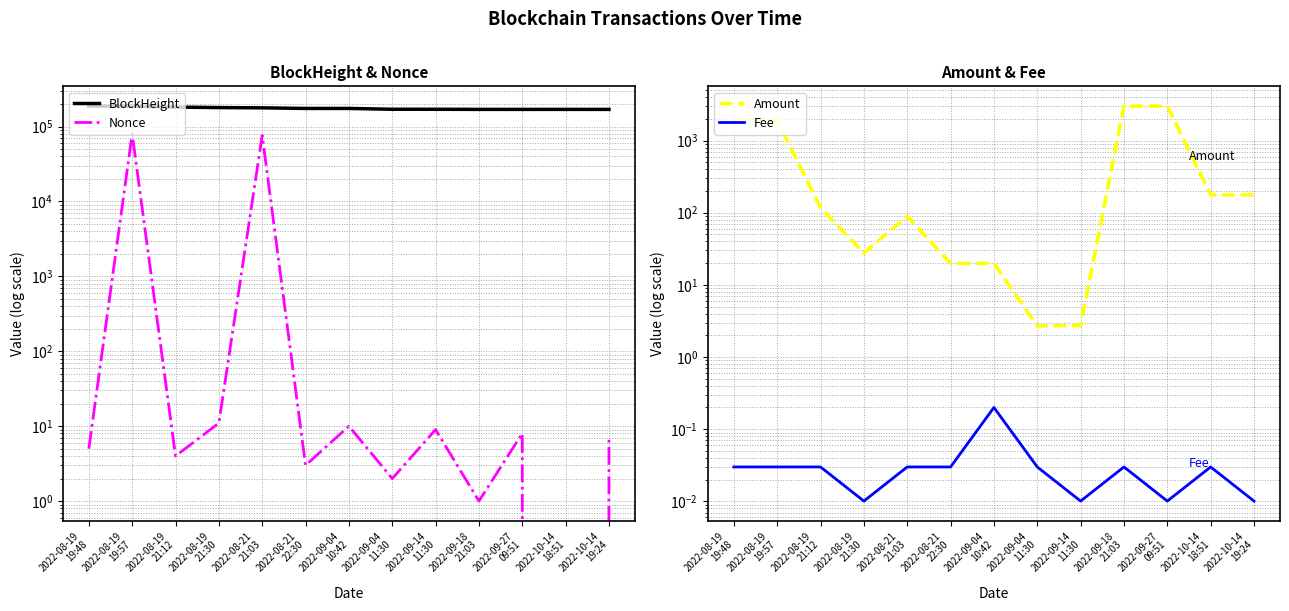

What is the sum of all BlockHeight values?

2283645.0